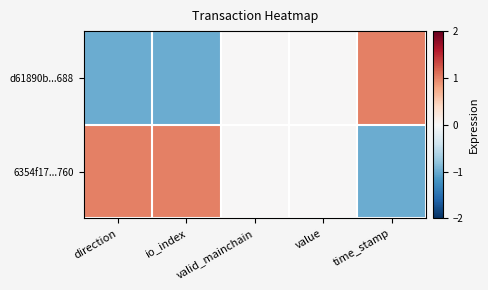

Reading left to right, transcribe all the data shown in this chart.

d61890b...688: direction=-1	io_index=-1	valid_mainchain=0	value=0	time_stamp=1
6354f17...760: direction=1	io_index=1	valid_mainchain=0	value=0	time_stamp=-1